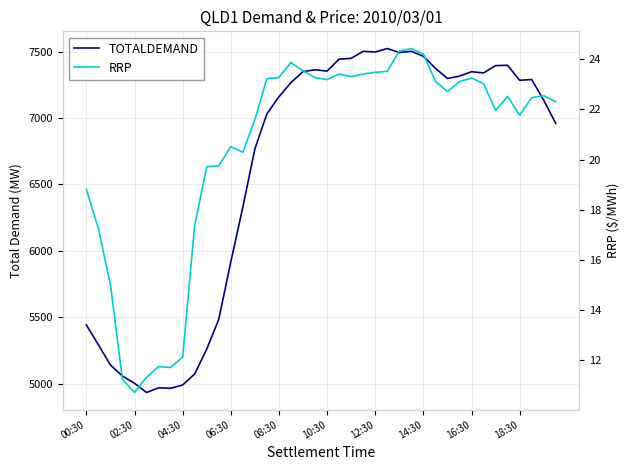

Is the value of TOTALDEMAND at 02:30 greater than the value of RRP at 16:30?

Yes